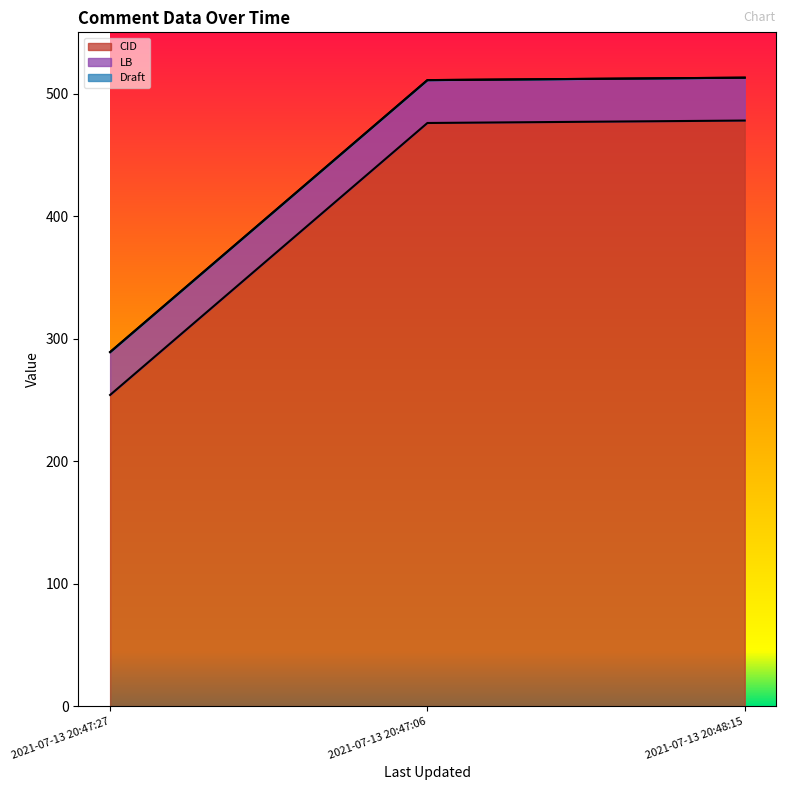

Reading left to right, extract all data points from this chart.

CID: 254	476	478
LB: 35	35	35
Draft: 0	0	0